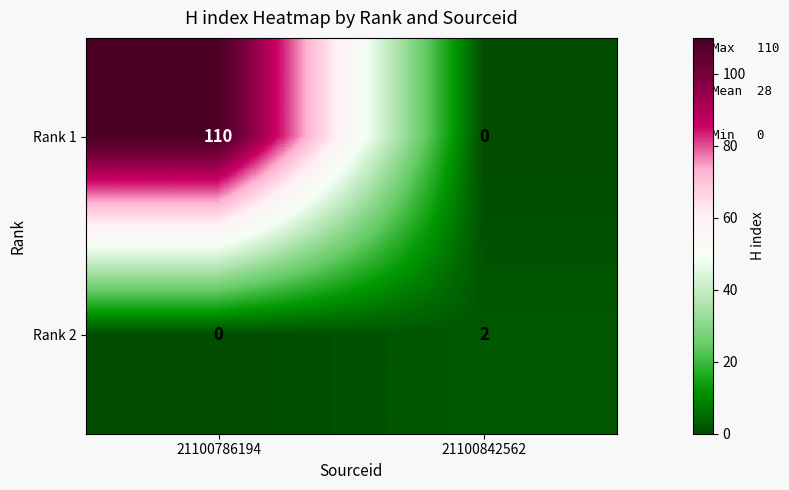

True or false: Rank 1 has a value of 45 at 21100842562.

False